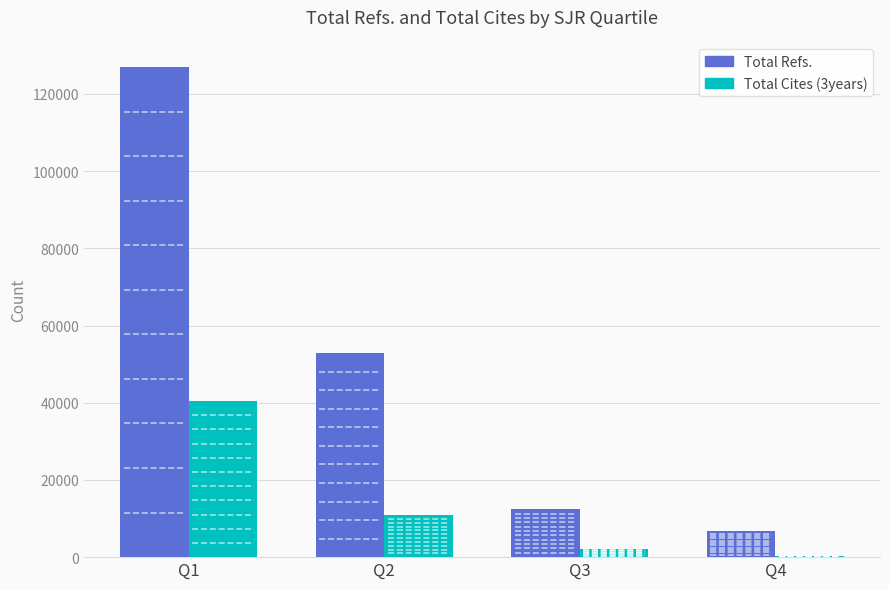

How many groups of bars are there?

4